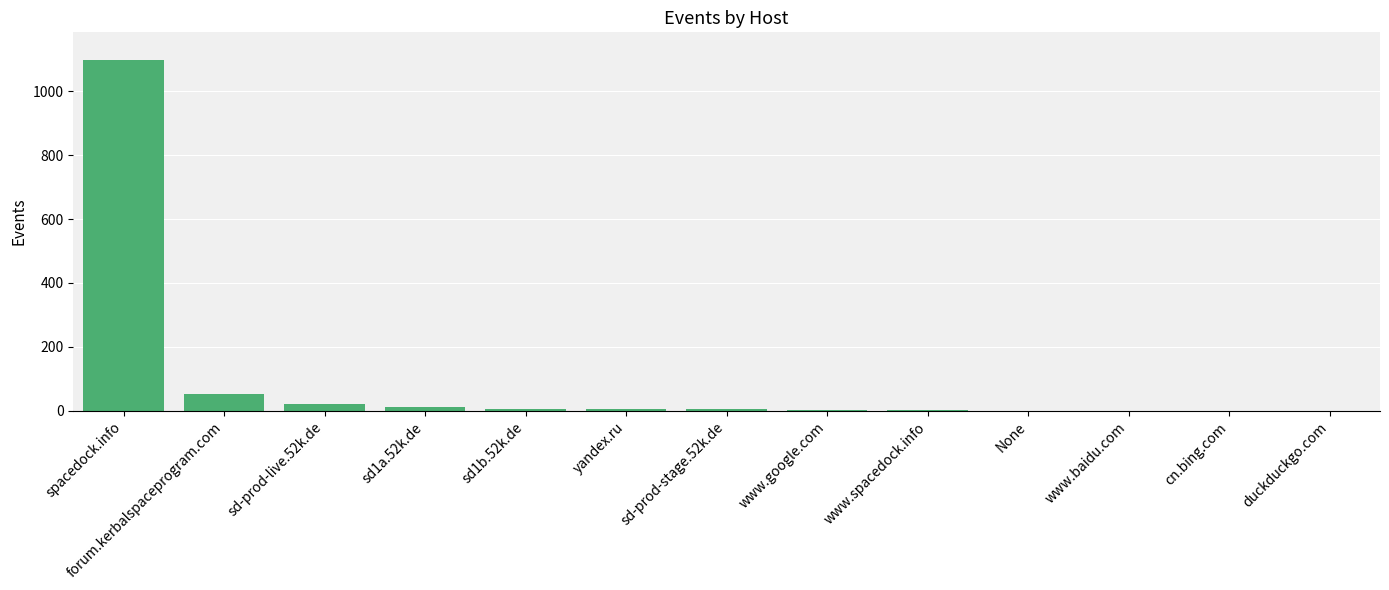

True or false: the data shows 13 at sd1a.52k.de.

True